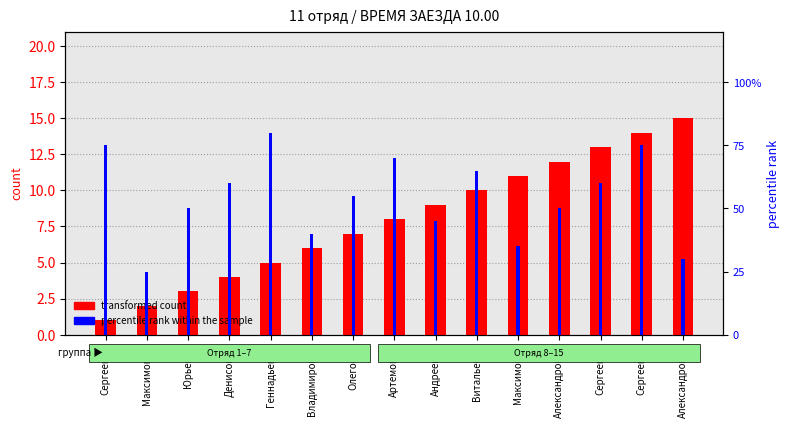

What is the difference between the maximum and minimum values in the percentile rank within the sample series?

55